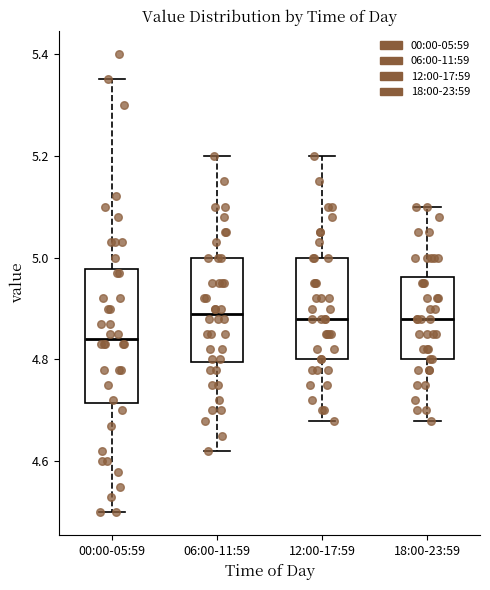

Which box's median line is the lowest?

00:00-05:59